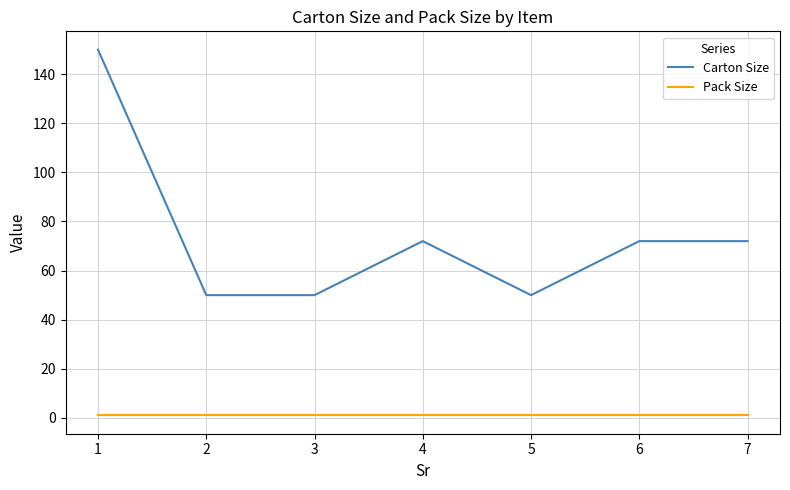

What are all the series names shown in the legend?

Carton Size, Pack Size